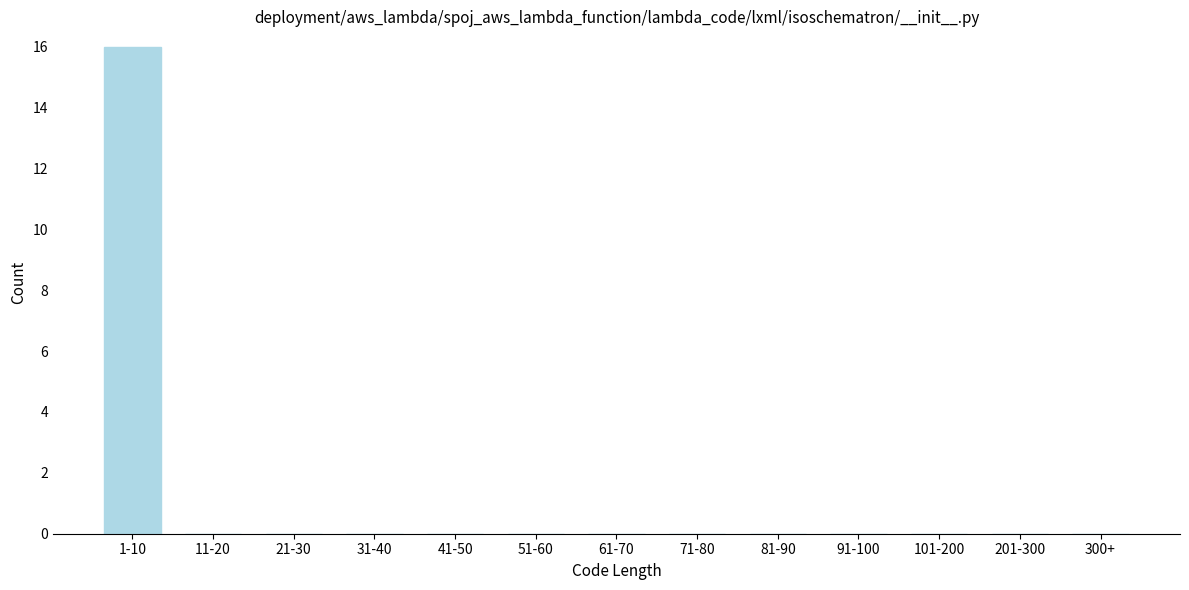

Reading right to left, list all the values displayed in this chart.

300+=0	201-300=0	101-200=0	91-100=0	81-90=0	71-80=0	61-70=0	51-60=0	41-50=0	31-40=0	21-30=0	11-20=0	1-10=16